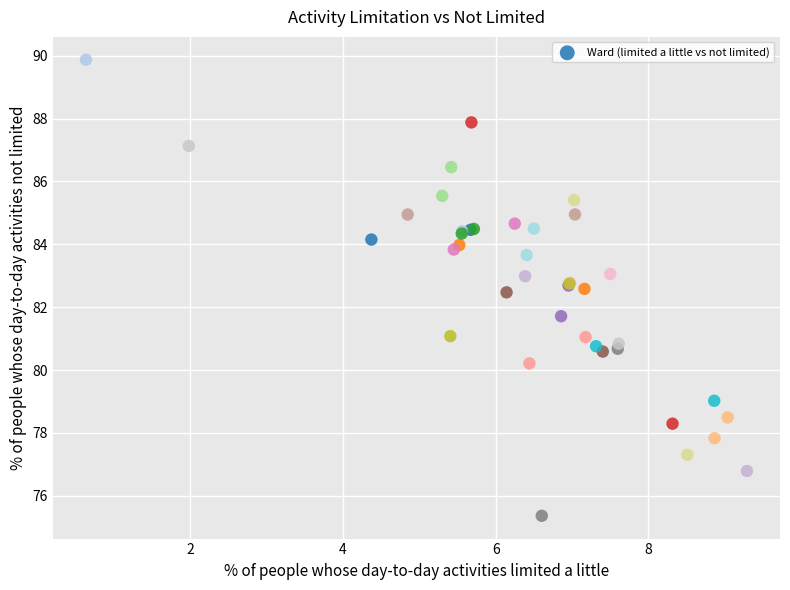

What Y value in the scatter plot is closest to 82?

81.7